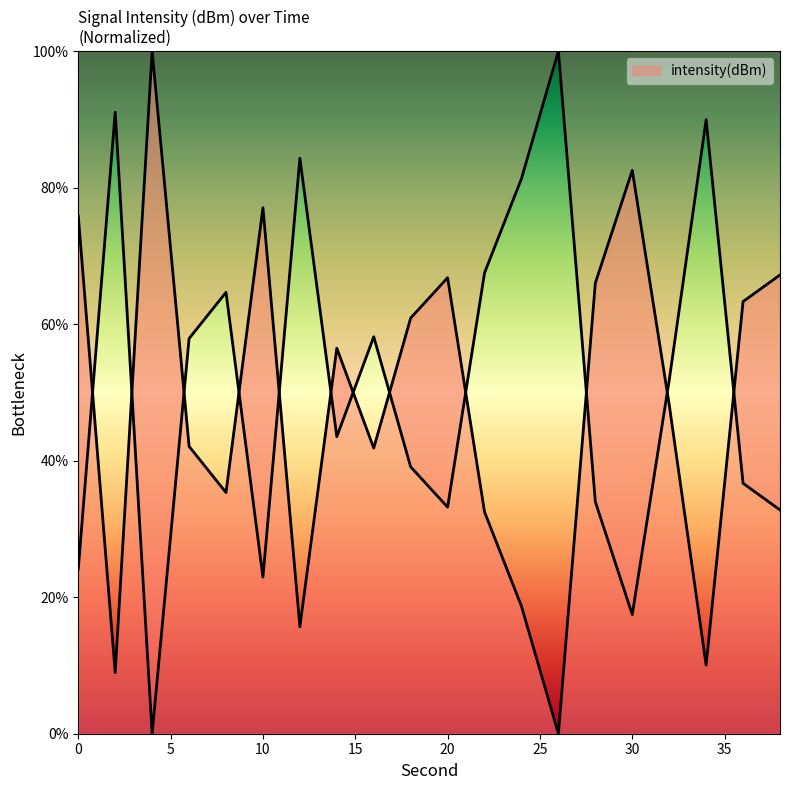

Rank the categories by value from lowest to highest.

26, 2, 34, 12, 24, 22, 8, 16, 6, 32, 14, 18, 36, 28, 20, 38, 0, 10, 30, 4